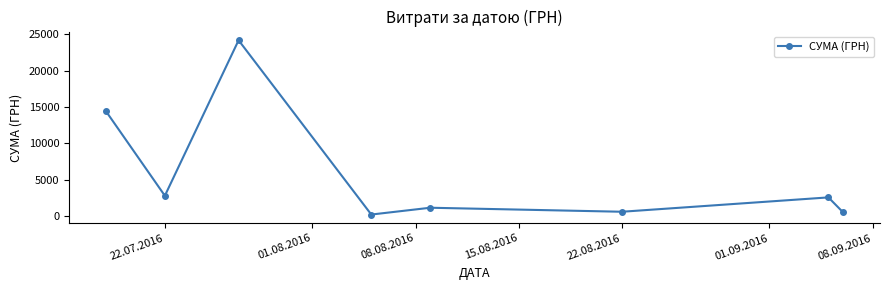

Does the chart display data point markers on the line(s)?

Yes